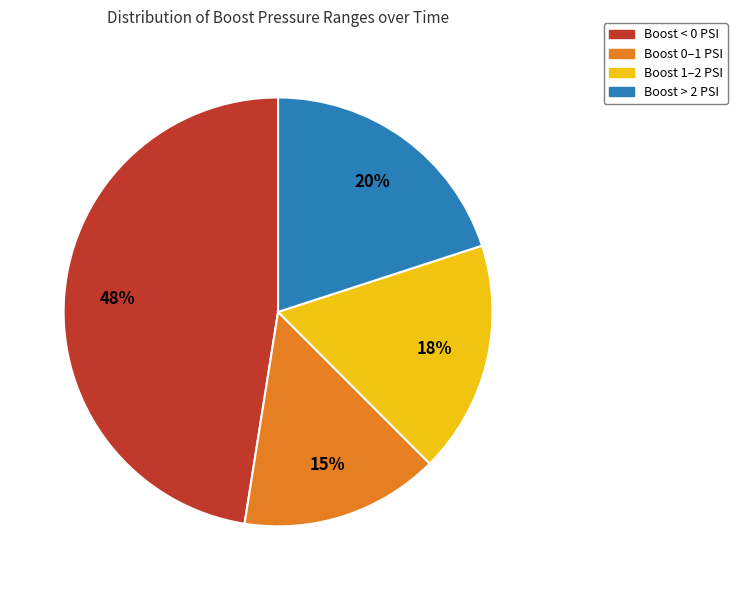

Is it true that Boost > 2 PSI is 20% of the pie?

True